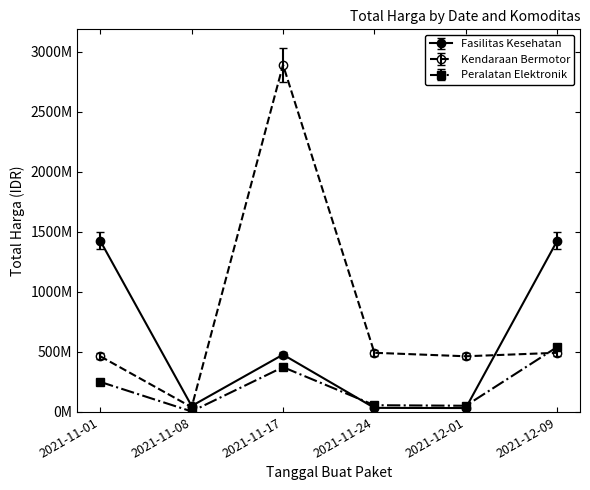

What is the label of the 3rd point from the right?

2021-11-24